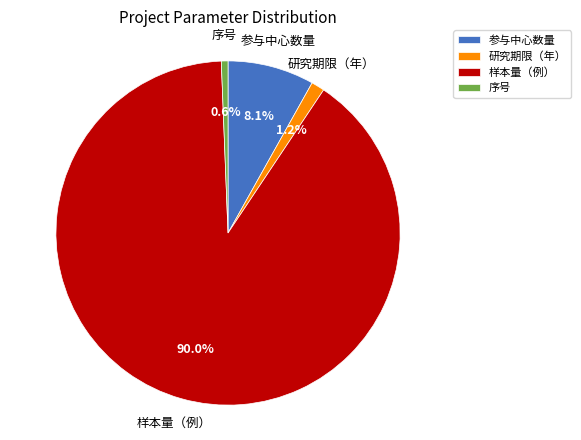

To the nearest percent, what is the difference between the largest and smallest slice percentages?

89%